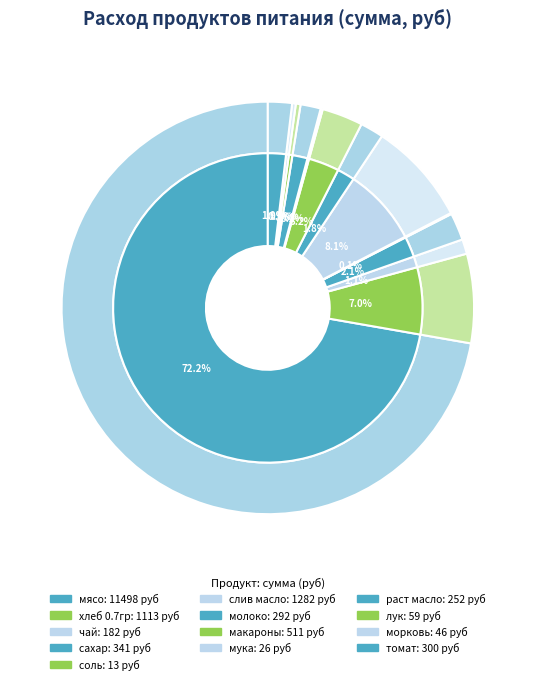

Which slice is the smallest?

соль